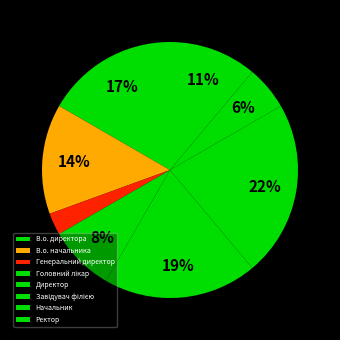

What percentage is NOT represented by Директор?

80.6%